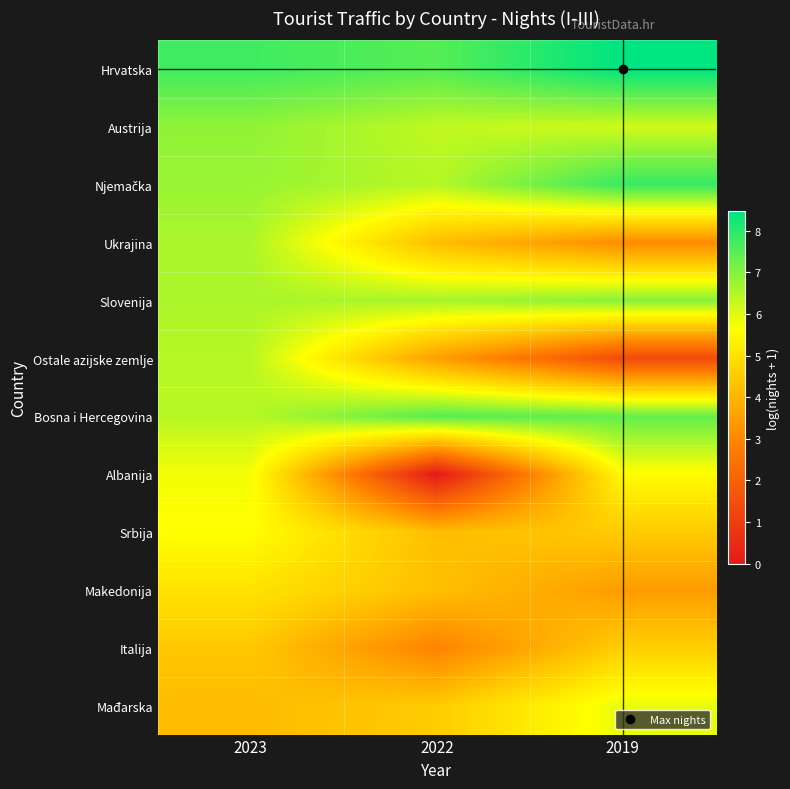

List the series in order of their peak value, highest first.

Hrvatska, Njemačka, Bosna i Hercegovina, Slovenija, Austrija, Ukrajina, Ostale azijske zemlje, Mađarska, Albanija, Srbija, Makedonija, Italija